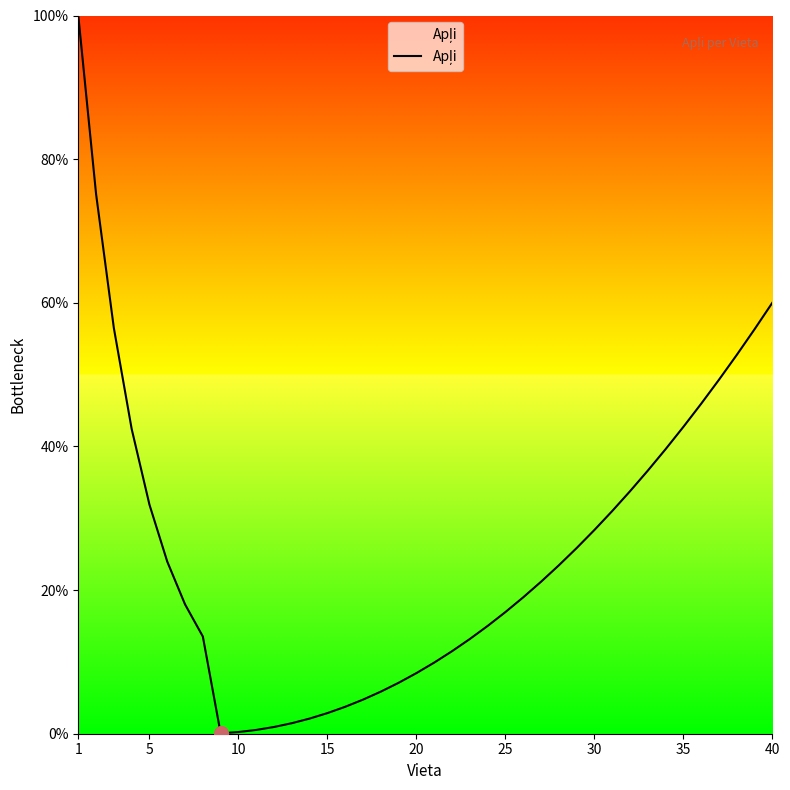

What is the maximum value shown in the chart?

100.0